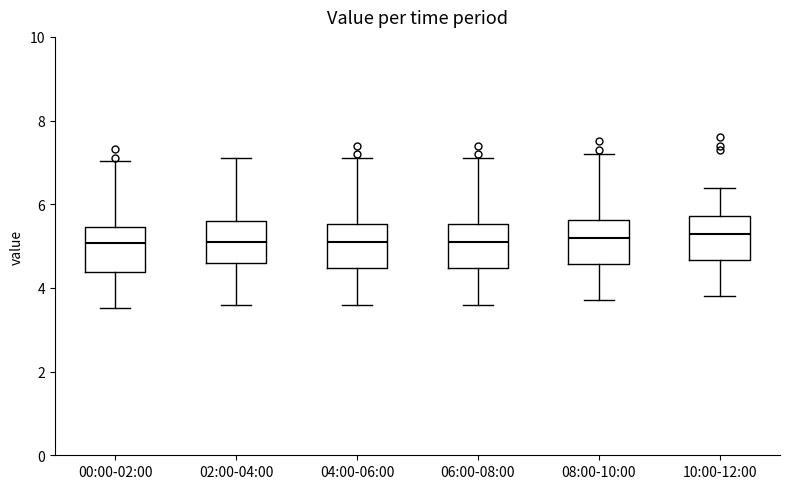

Reading left to right, transcribe this box plot: for each box, give where its median line is, the range the box spans, and where its two whiskers end, as read against the y-axis. The values are not printed on the chart, so give them approximately, as read against the axis.

00:00-02:00: median 5.0, box 4.4 to 5.4, whiskers 3.6 to 7.0
02:00-04:00: median 5.2, box 4.6 to 5.6, whiskers 3.6 to 7.2
04:00-06:00: median 5.2, box 4.4 to 5.6, whiskers 3.6 to 7.2
06:00-08:00: median 5.2, box 4.4 to 5.6, whiskers 3.6 to 7.2
08:00-10:00: median 5.2, box 4.6 to 5.6, whiskers 3.8 to 7.2
10:00-12:00: median 5.4, box 4.6 to 5.8, whiskers 3.8 to 6.4